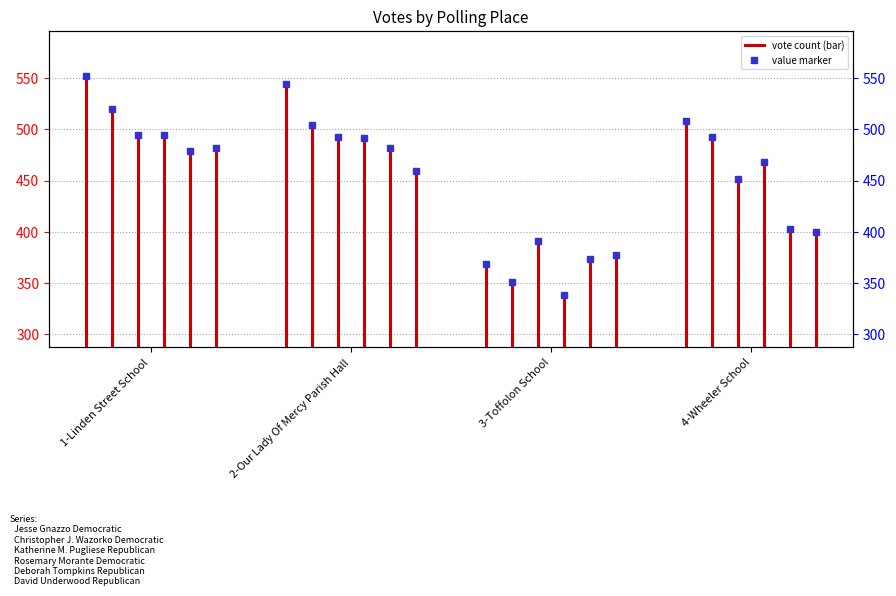

True or false: David Underwood Republican and Christopher J. Wazorko Democratic cross at least once.

True